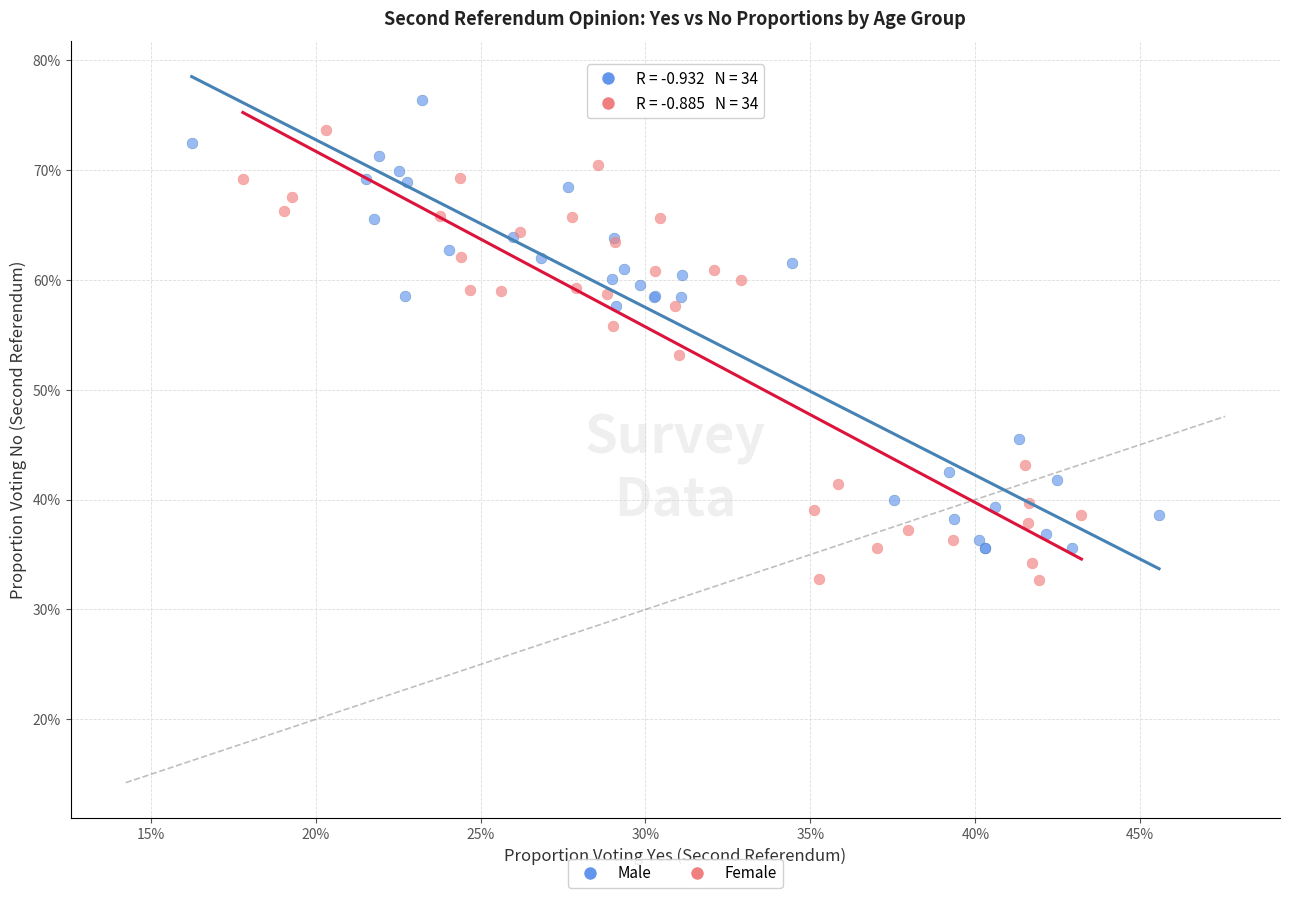

What are all the series names shown in the legend?

Male, Female